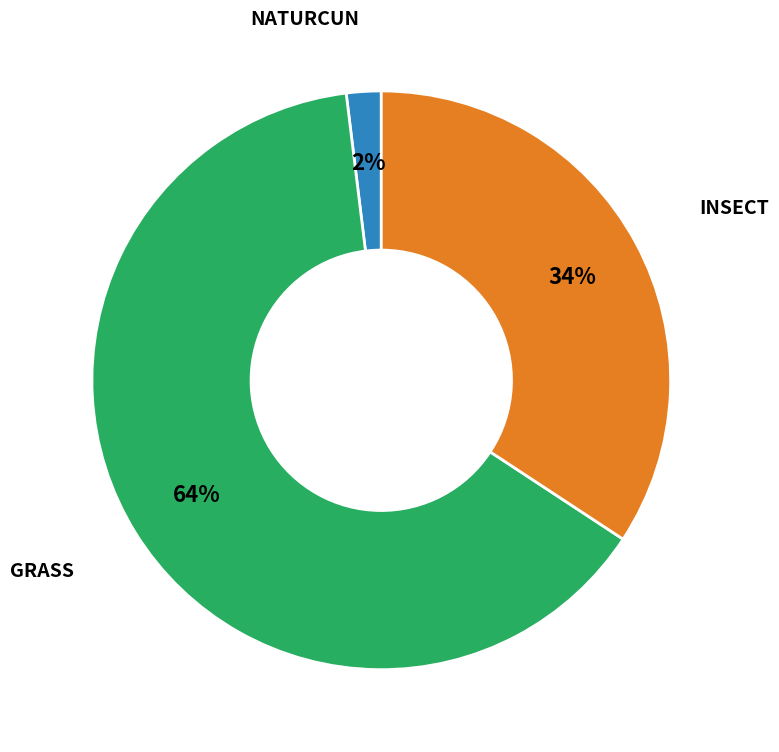

Does any single category account for the majority?

Yes